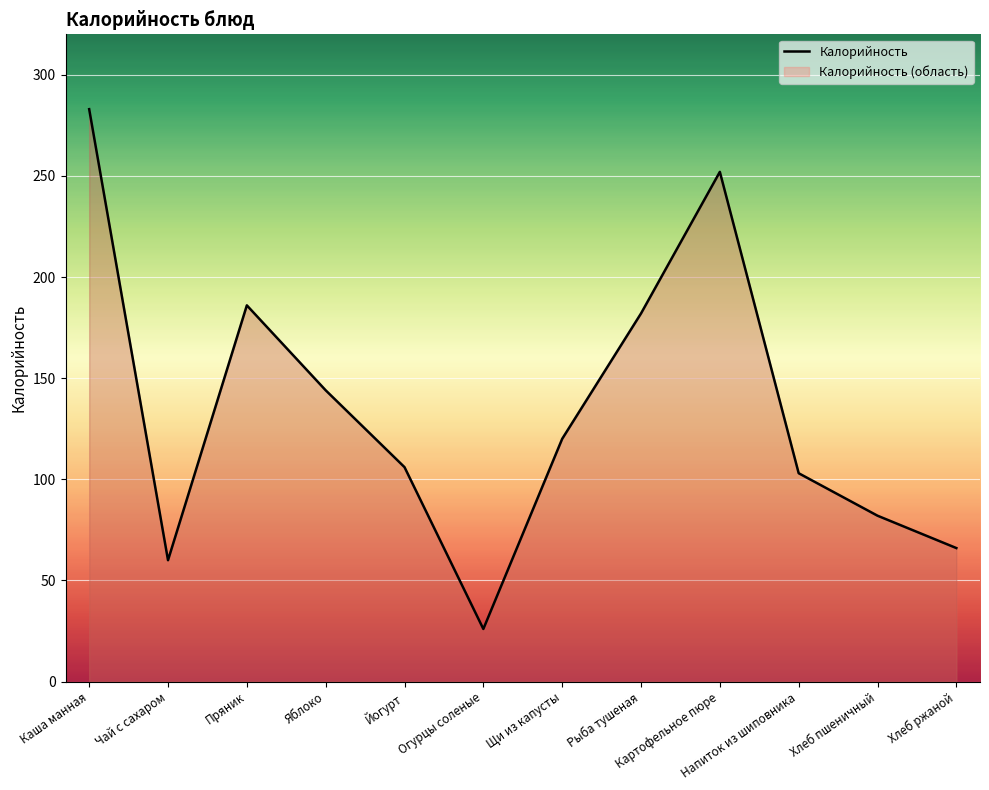

What is the change in value from Картофельное пюре to Хлеб ржаной?

-186